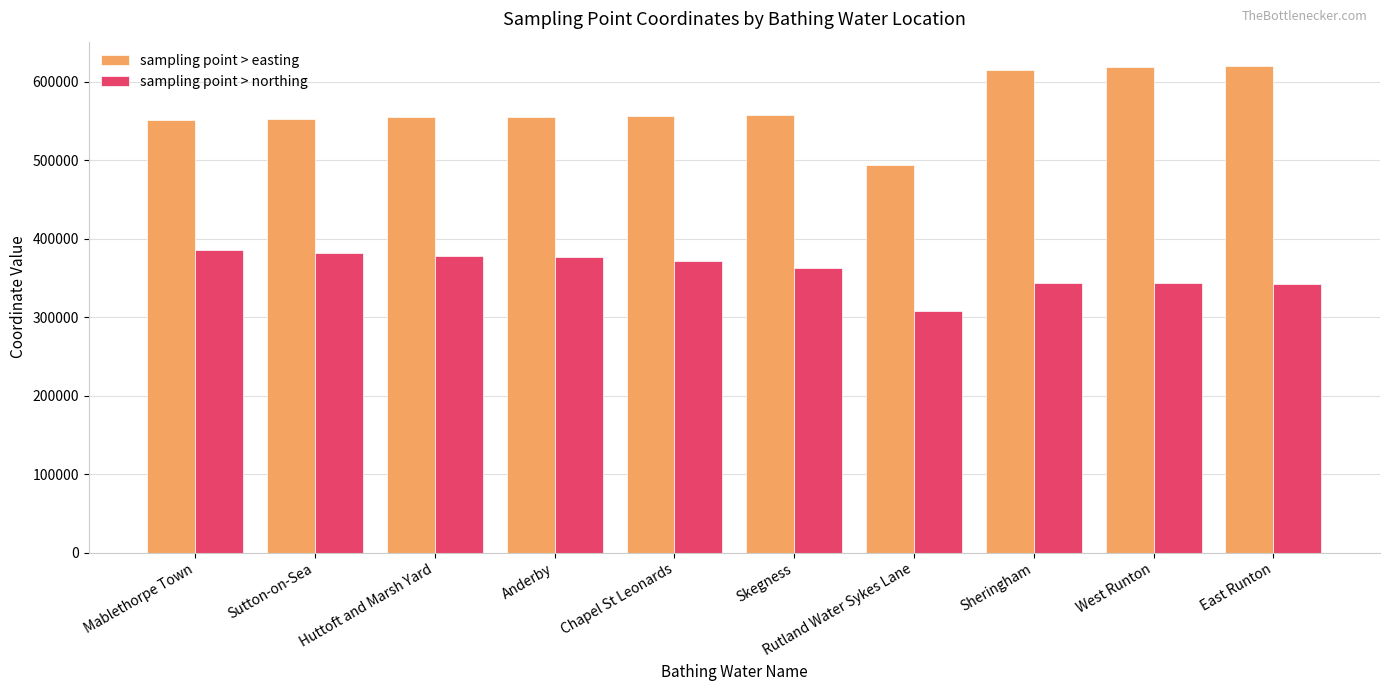

What is the label of the 2nd bar from the right?

West Runton